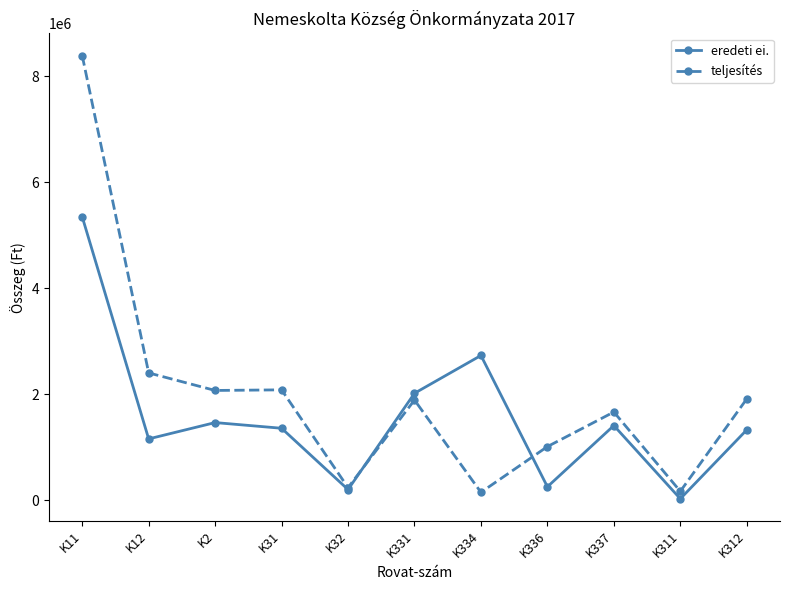

What is the label of the 5th point from the right?

K334